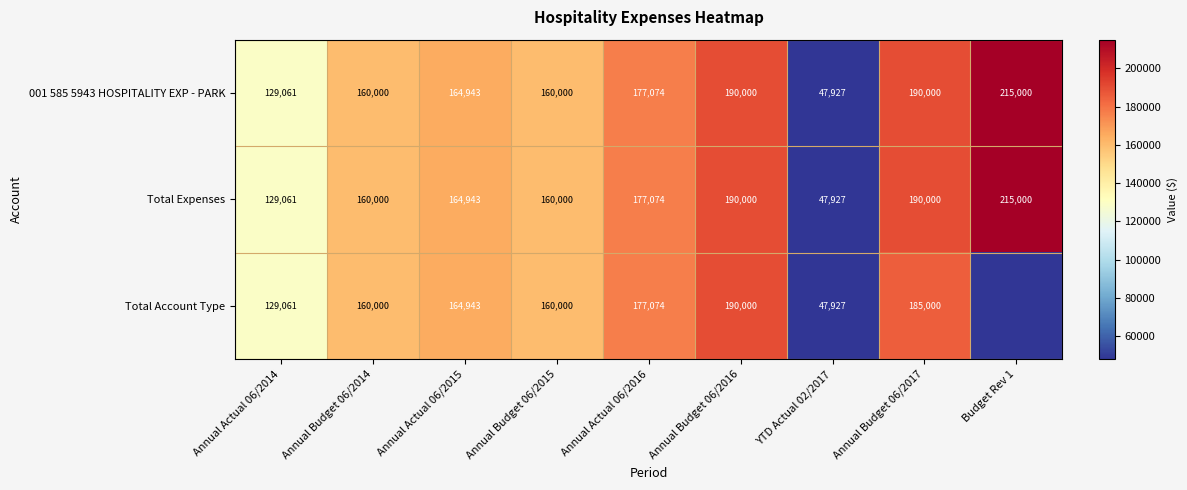

What is the lowest value of the 001 585 5943 HOSPITALITY EXP - PARK series?

47927